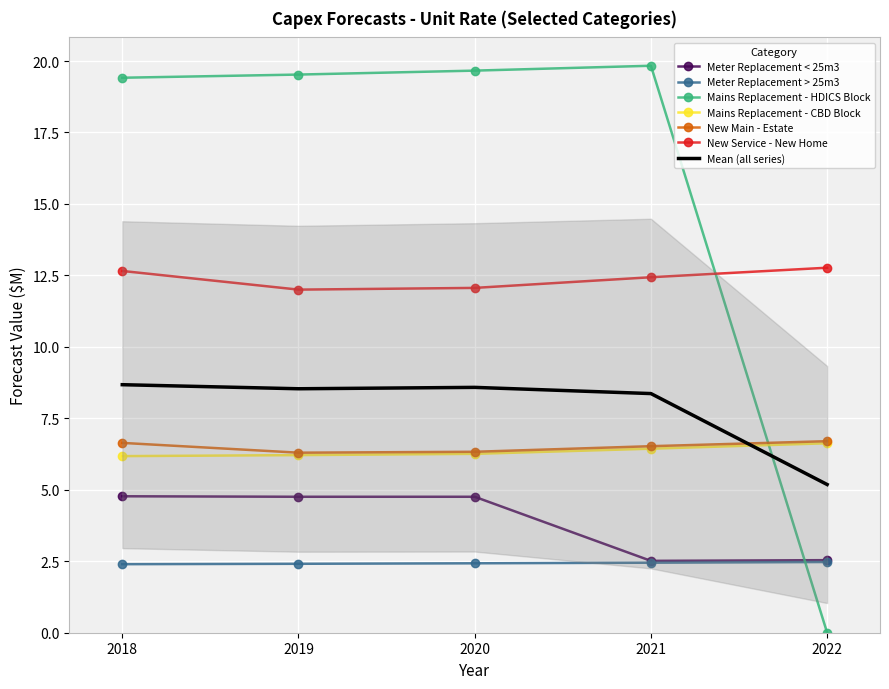

How many intersections are there between Mains Replacement - HDICS Block and Meter Replacement < 25m3?

1